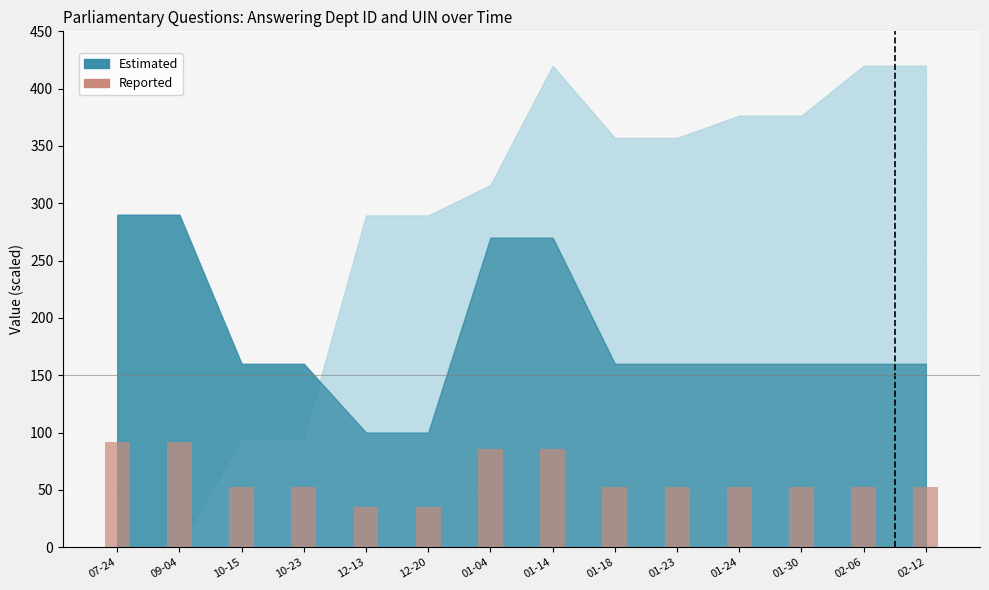

What is the smallest value displayed?

35